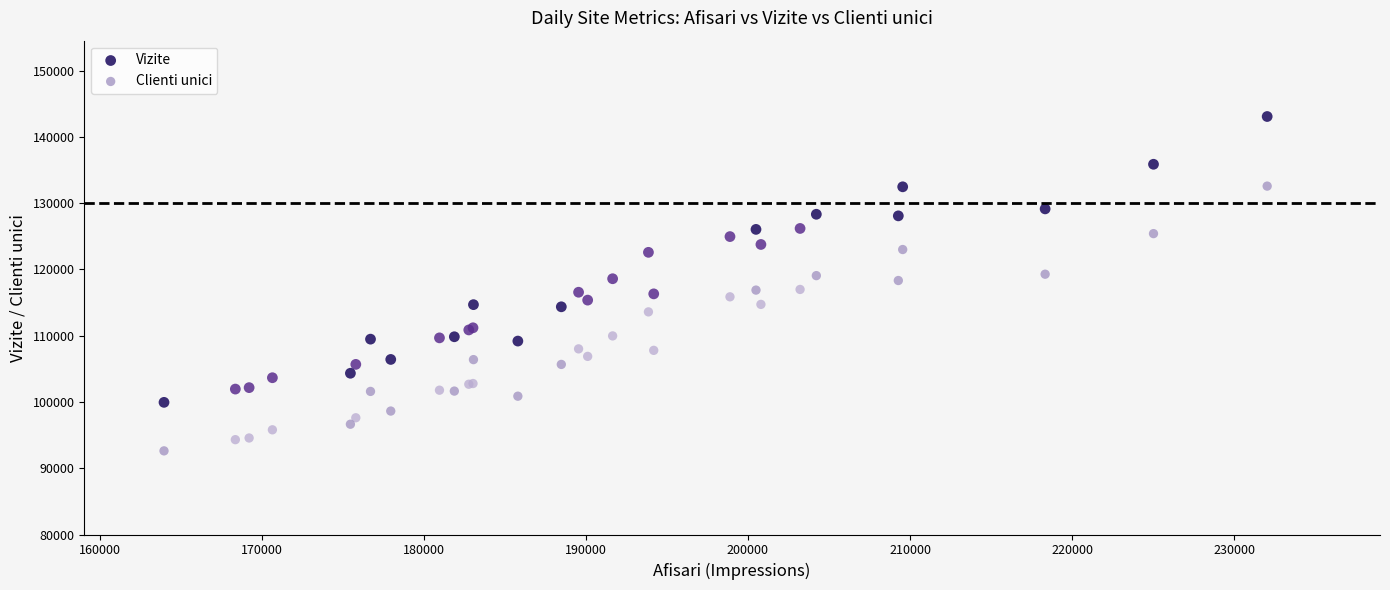

Which series has the widest spread of Y values?

Vizite